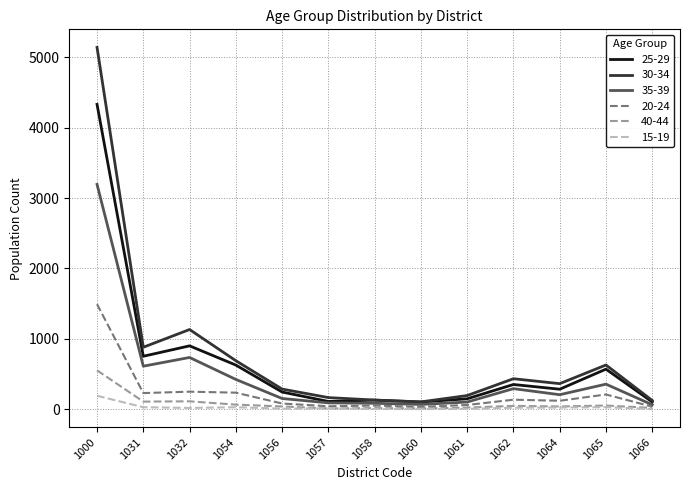

What is the sum of the 35-39 values at 1064 and 1056?

360